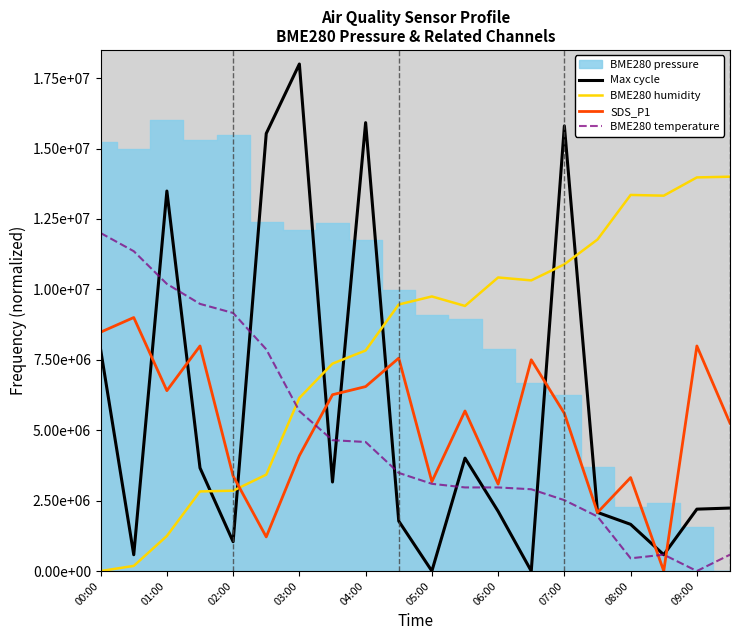

How many times do BME280 temperature and BME280 humidity cross each other?

1